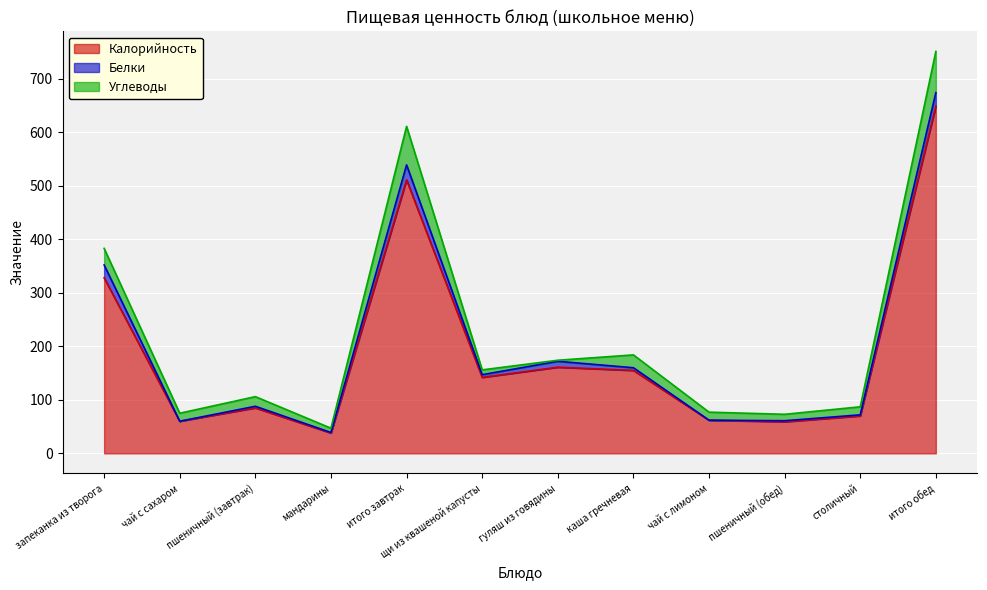

What is the highest value of the Калорийность series?

649